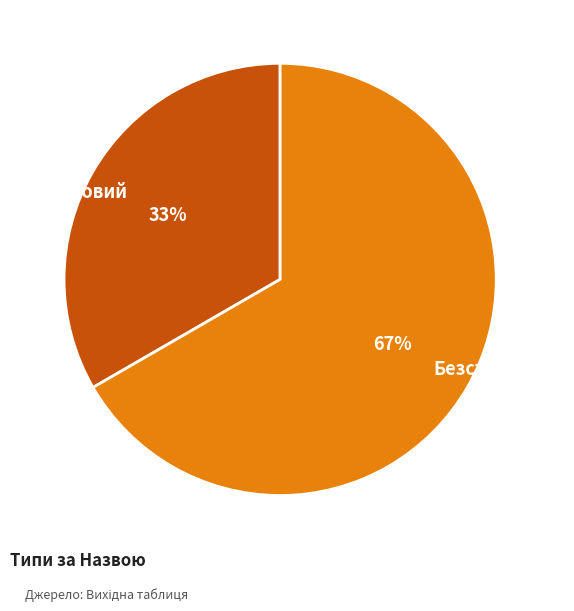

Which slice represents more than half of the pie?

Безстроковий